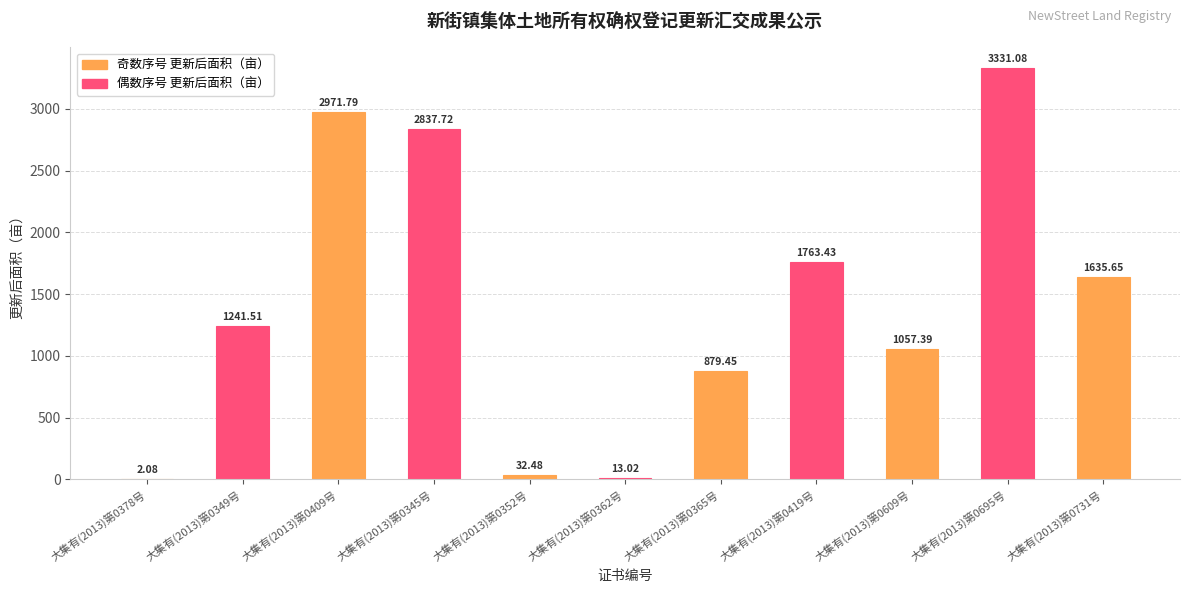

What is the greatest value displayed?

3331.1